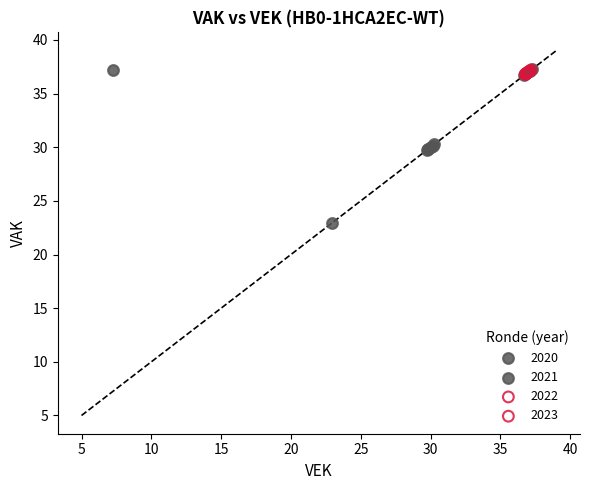

Which series has the widest spread of Y values?

2020